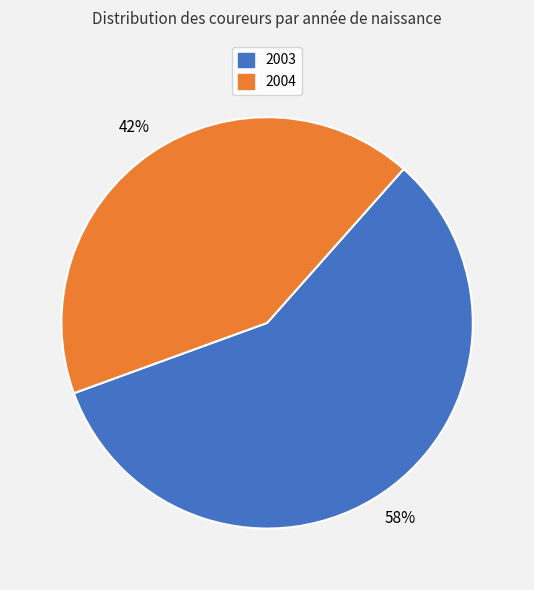

Count the number of slices in the pie.

2